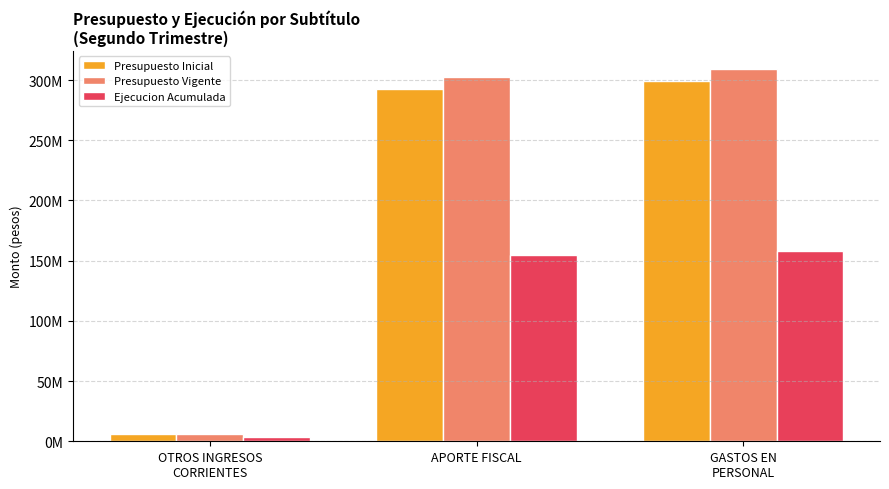

Reading right to left, what are all the values shown in this chart?

Presupuesto Inicial: 298989465	292610868	6378597
Presupuesto Vigente: 308893331	302514734	6378597
Ejecucion Acumulada: 157705971	154791869	3802941